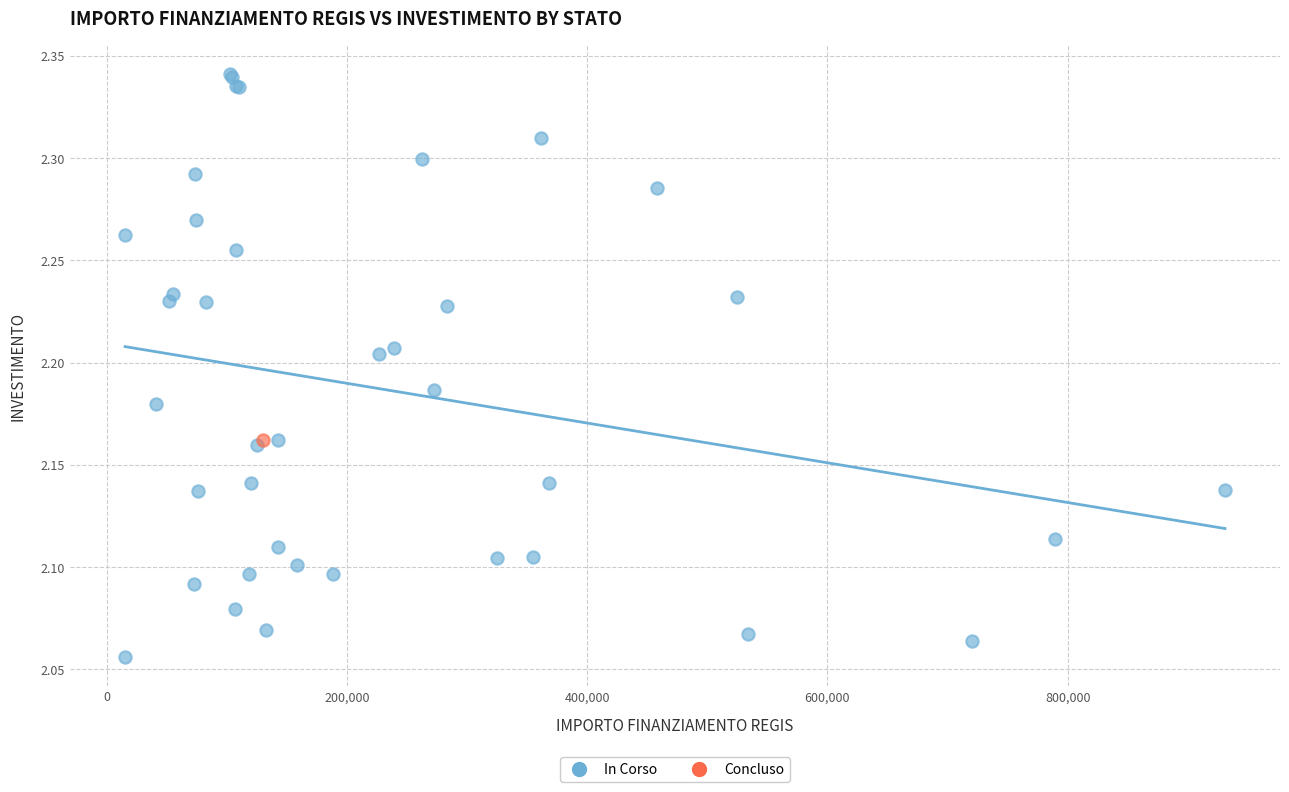

What are all the series names shown in the legend?

In Corso, Concluso